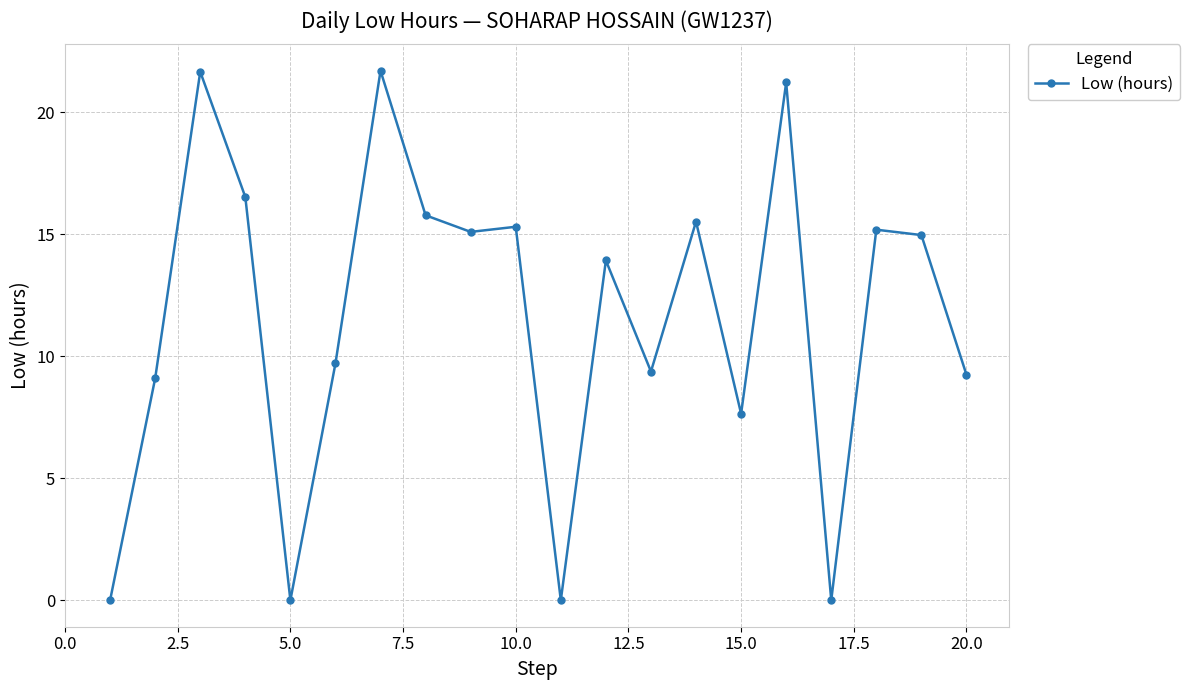

What is the value of the 14th point from the left?

15.5